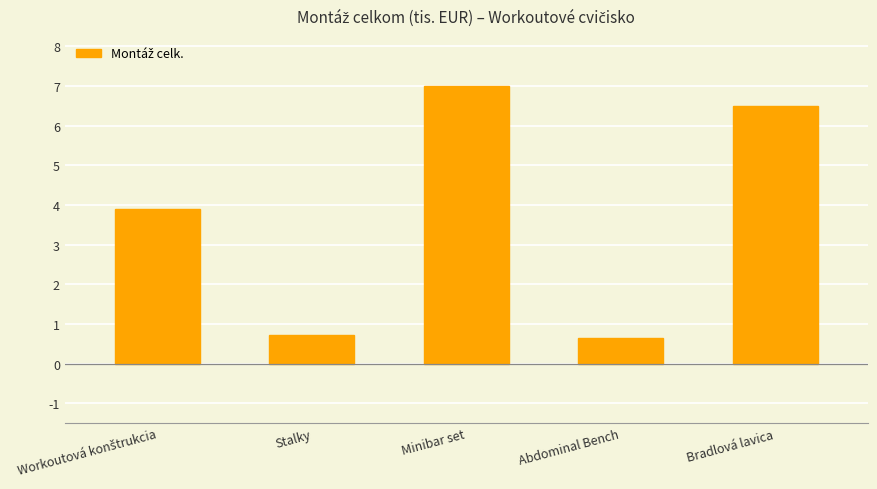

What position from the left is Stalky?

2